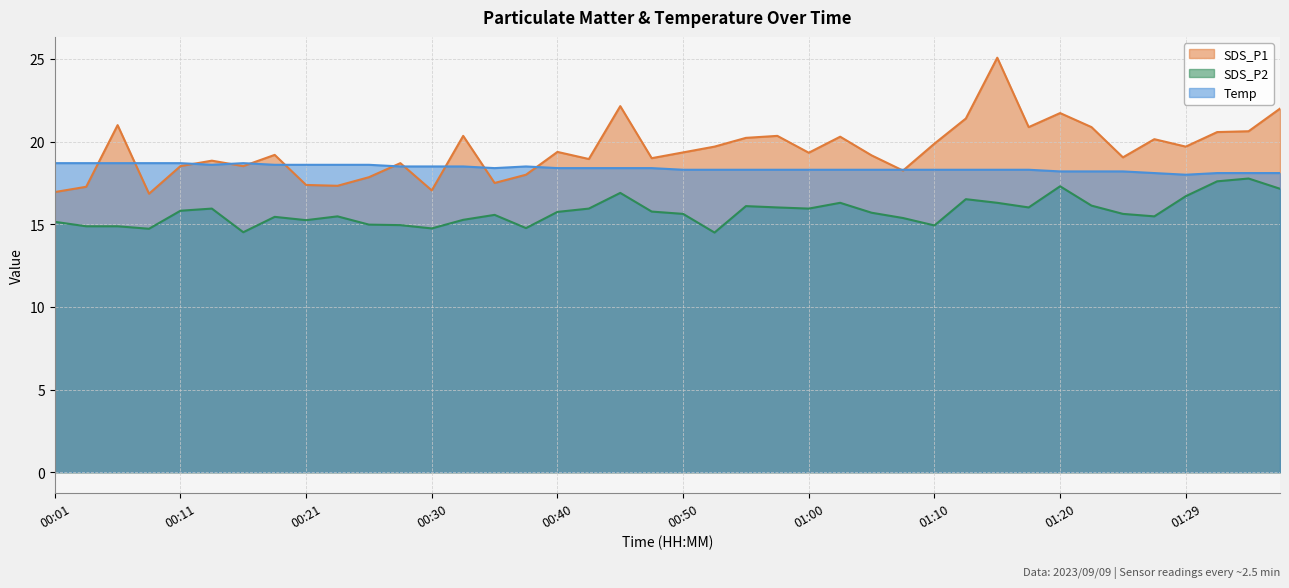

In Temp, how many points are lower than both neighbors (excluding endpoints)?

3